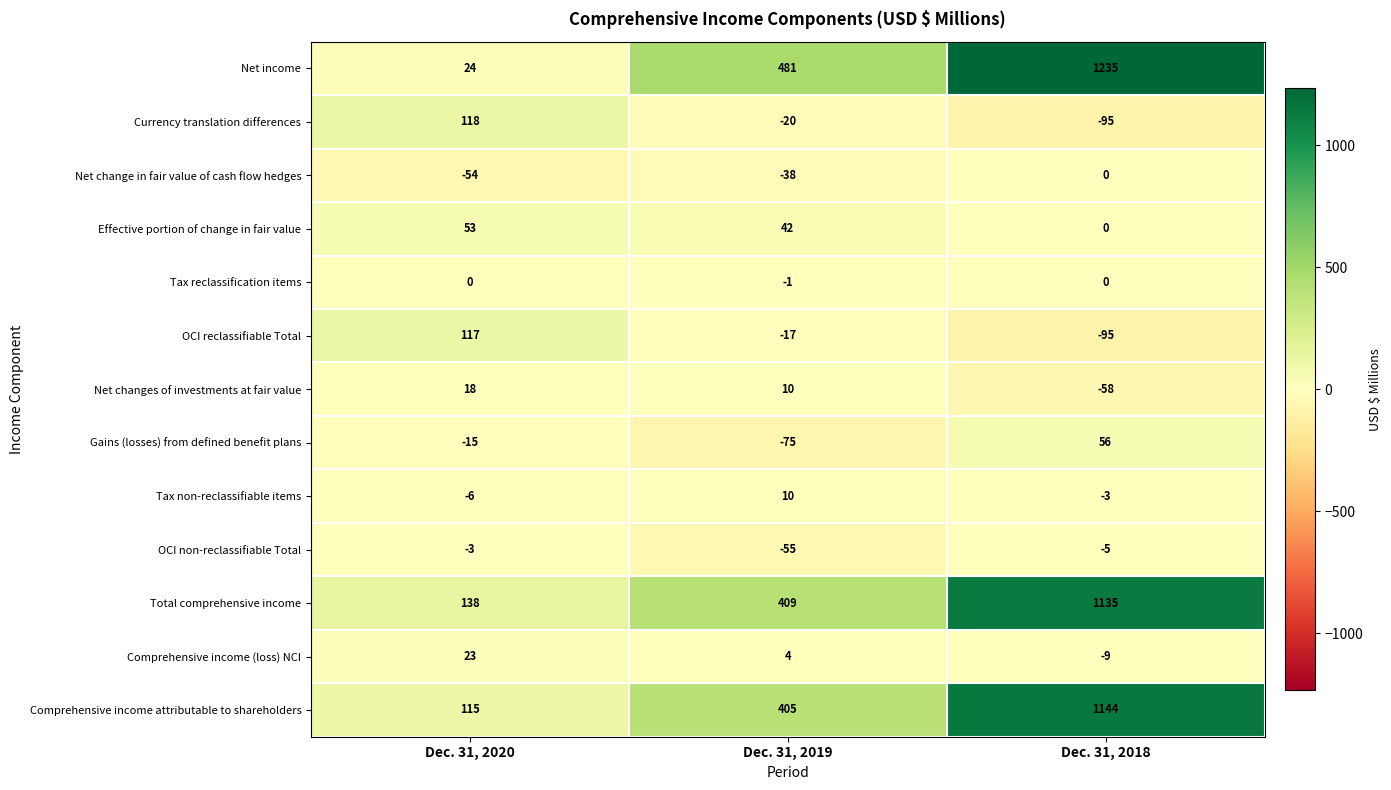

How many series are shown in this chart?

13